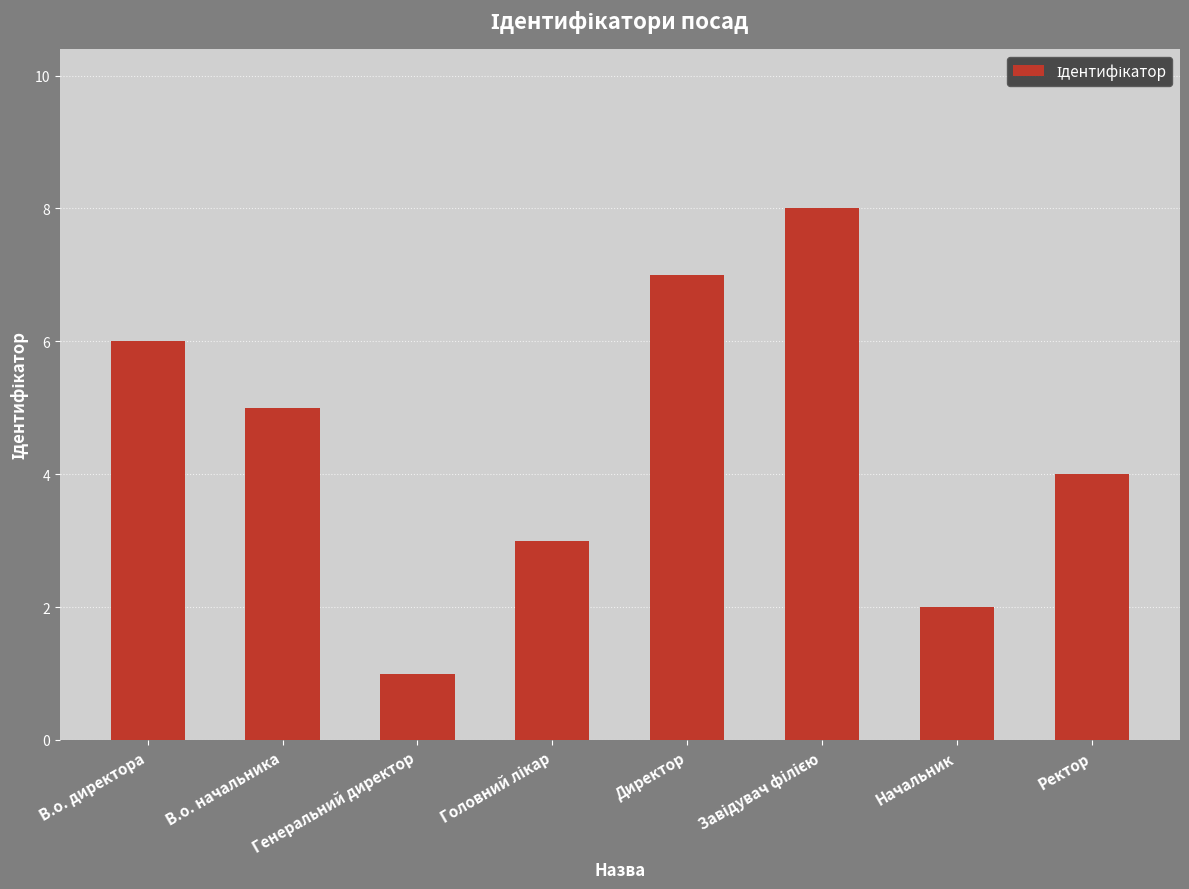

What is the maximum value shown in the chart?

8